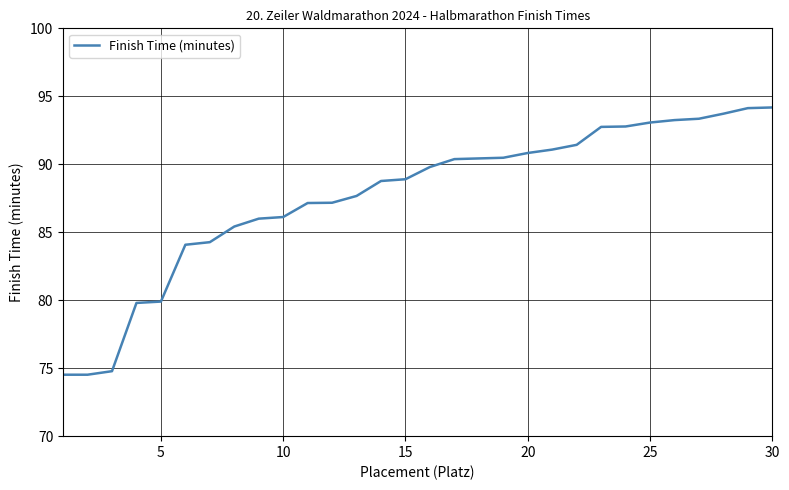

What is the difference between the maximum and minimum values?

19.7